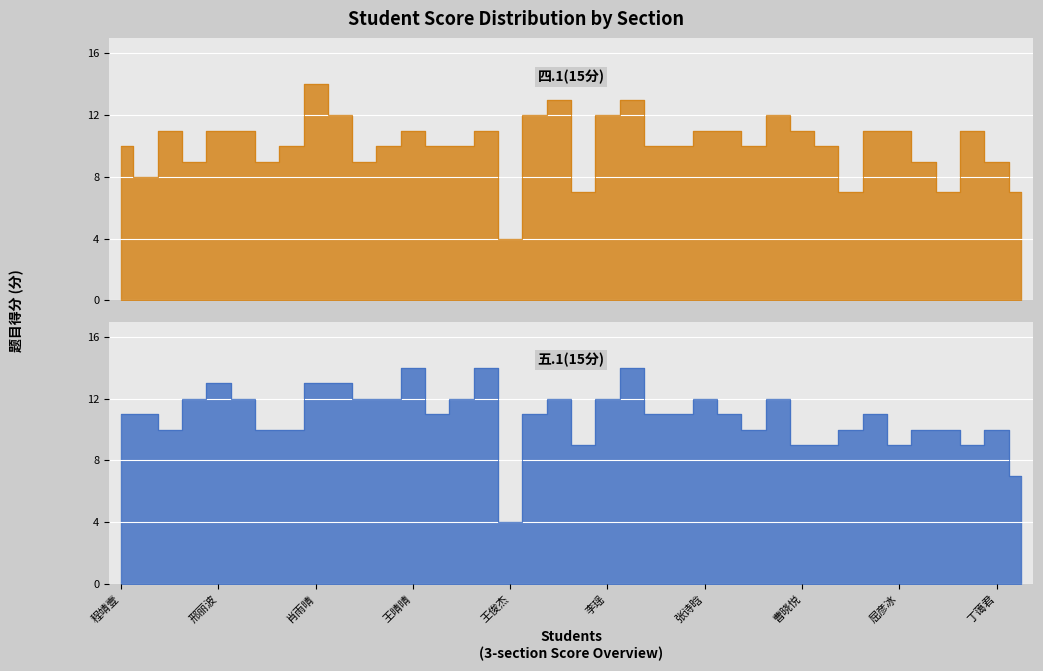

Is it true that 四.1(15分) equals 6 at 黄赏?

False